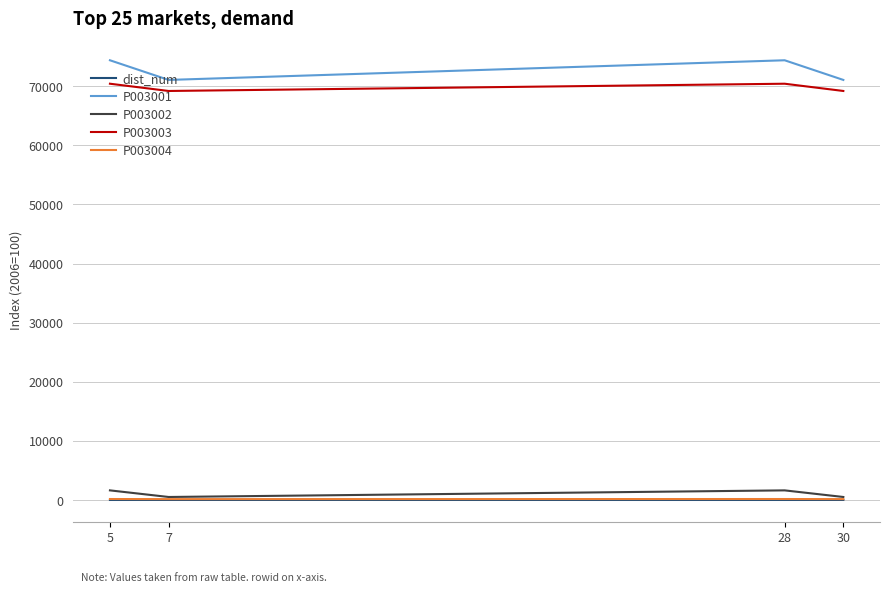

Is the value of P003001 at 28 greater than the value of P003004 at 5?

Yes